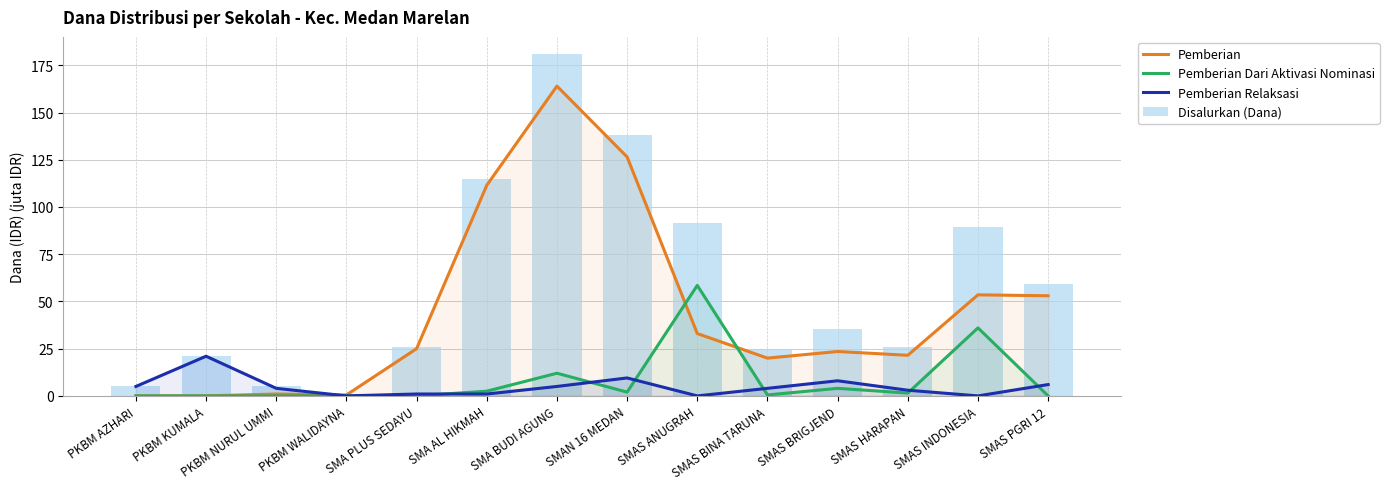

At which label does Pemberian Dari Aktivasi Nominasi first exceed 1?

SMA AL HIKMAH